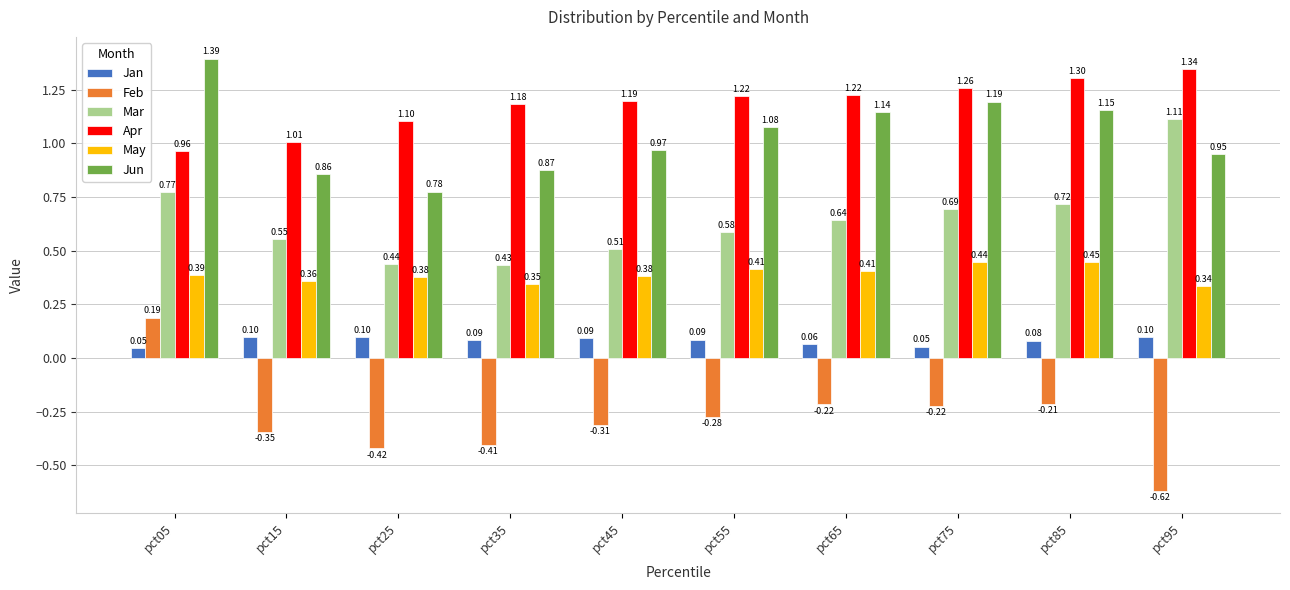

Rank the series at pct55 from highest to lowest value.

Apr, Jun, Mar, May, Jan, Feb